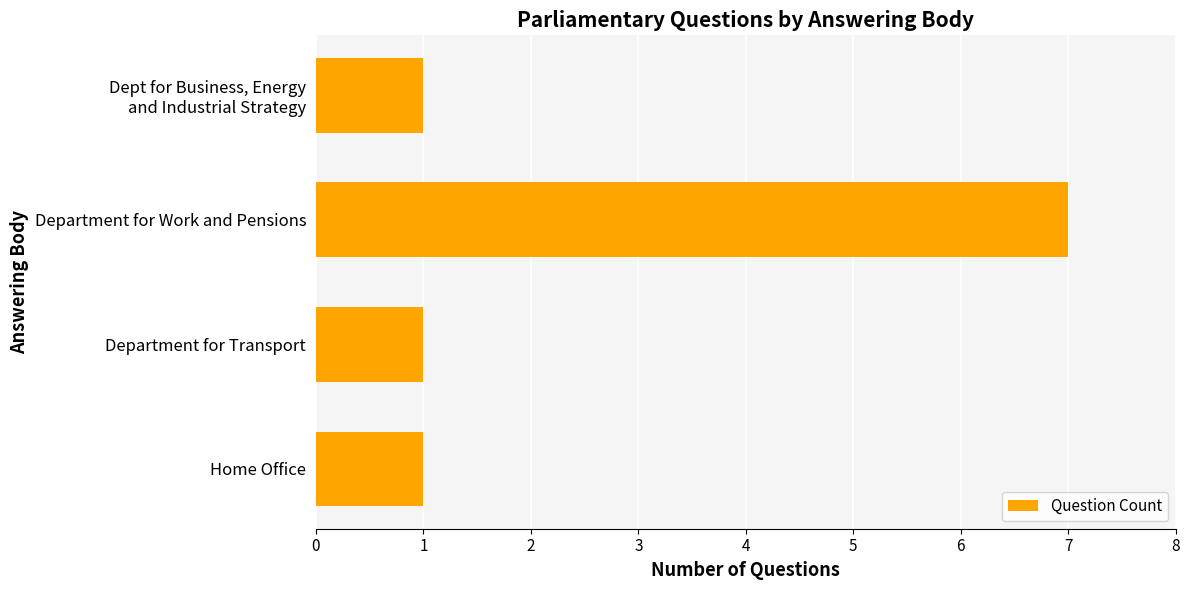

Reading bottom to top, extract all data points from this chart.

1	1	7	1